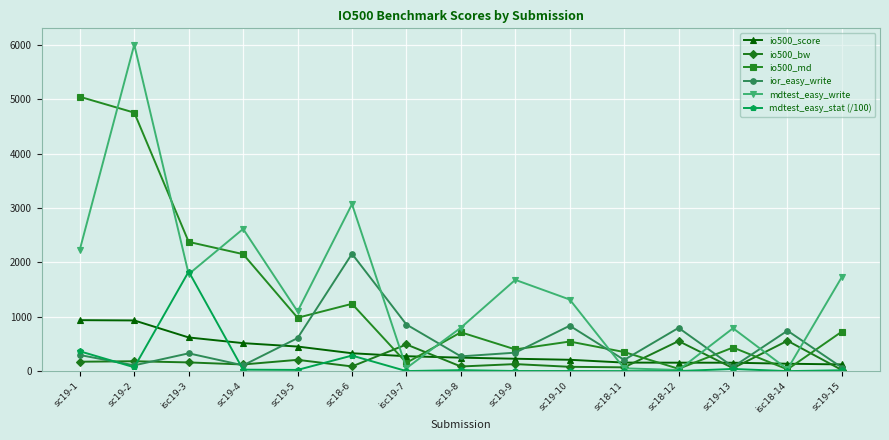

What is the average value of the ior_easy_write series?

521.3